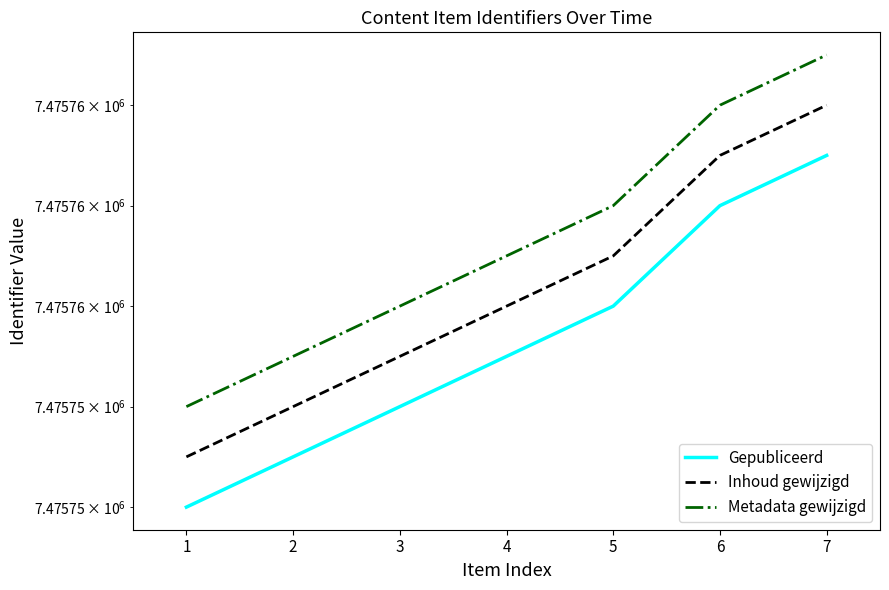

Rank the categories by Inhoud gewijzigd value from highest to lowest.

6, 5, 4, 3, 2, 1, 0